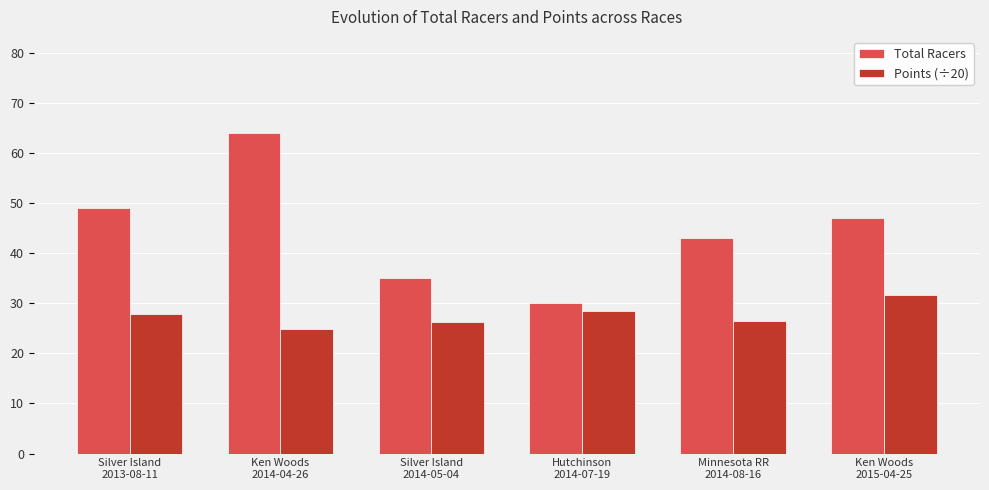

What is the average value of the Points (÷20) series?

27.6